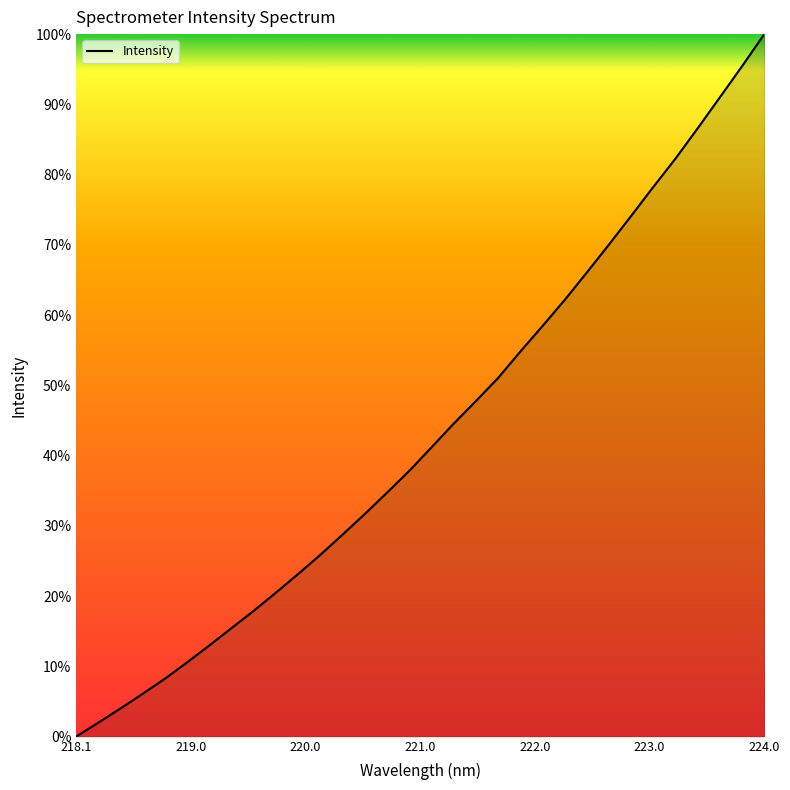

What is the greatest value displayed?

100.0